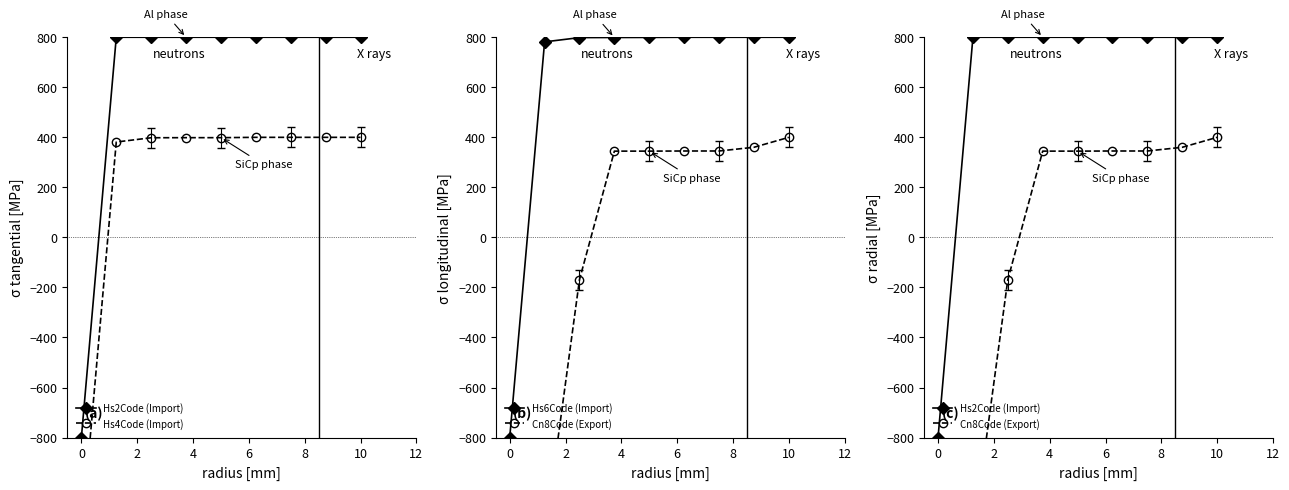

What is the lowest value of the Hs6Code (Import) series?

-800.0